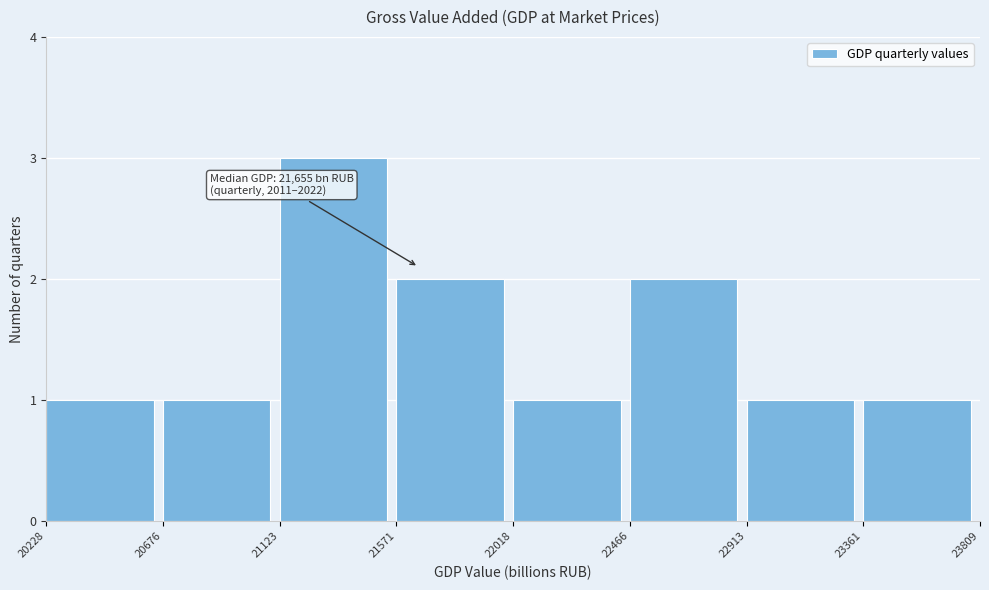

Which range on the x-axis has the tallest bar?

21123 to 21571